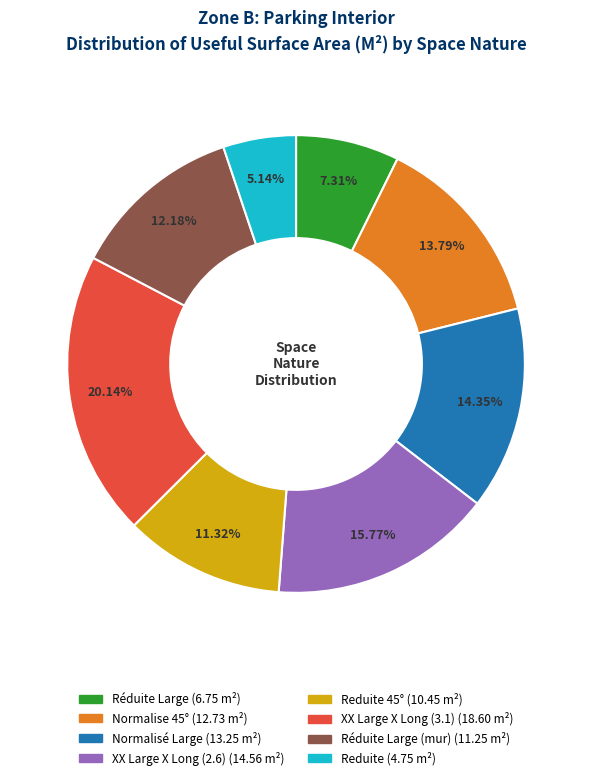

Is there any slice that represents more than half of the pie?

No